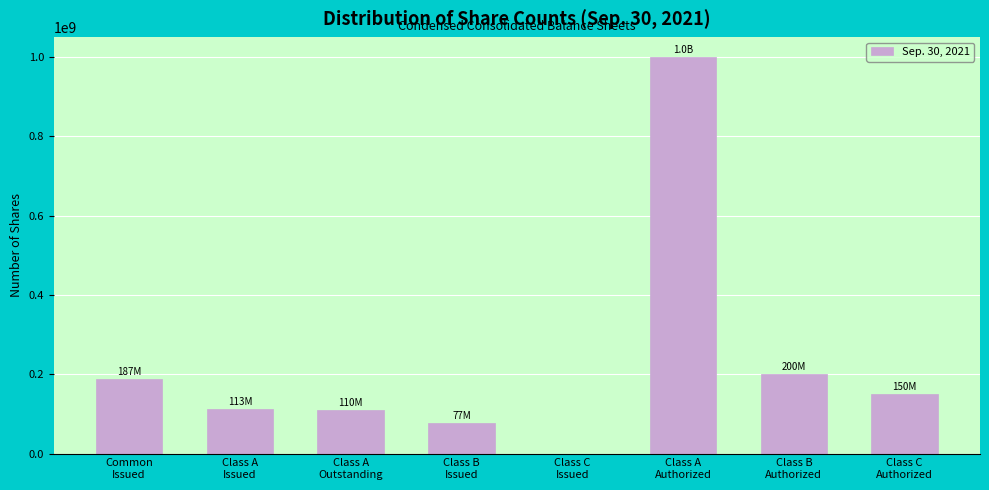

What is the maximum value shown in the chart?

1000000000